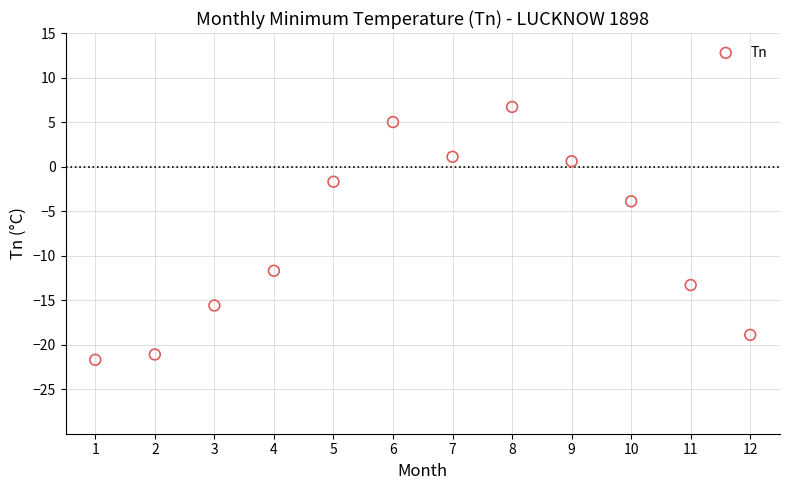

What Y value in the scatter plot is closest to -7?

-3.9